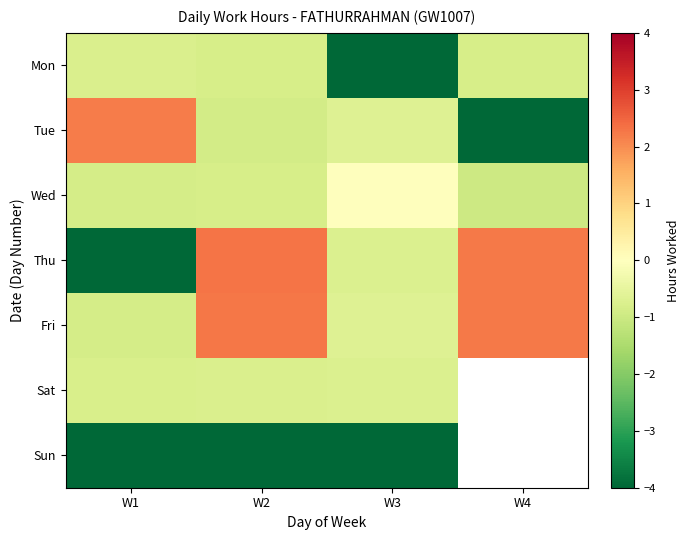

Where is Tue nearest to the value -4?

W2